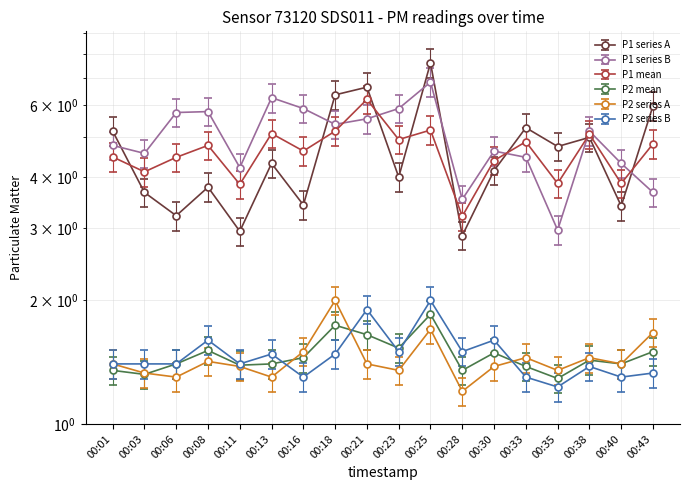

Rank the series by their maximum value, from lowest to highest.

P2_mean, P2, P2_b, P1_mean, P1_b, P1